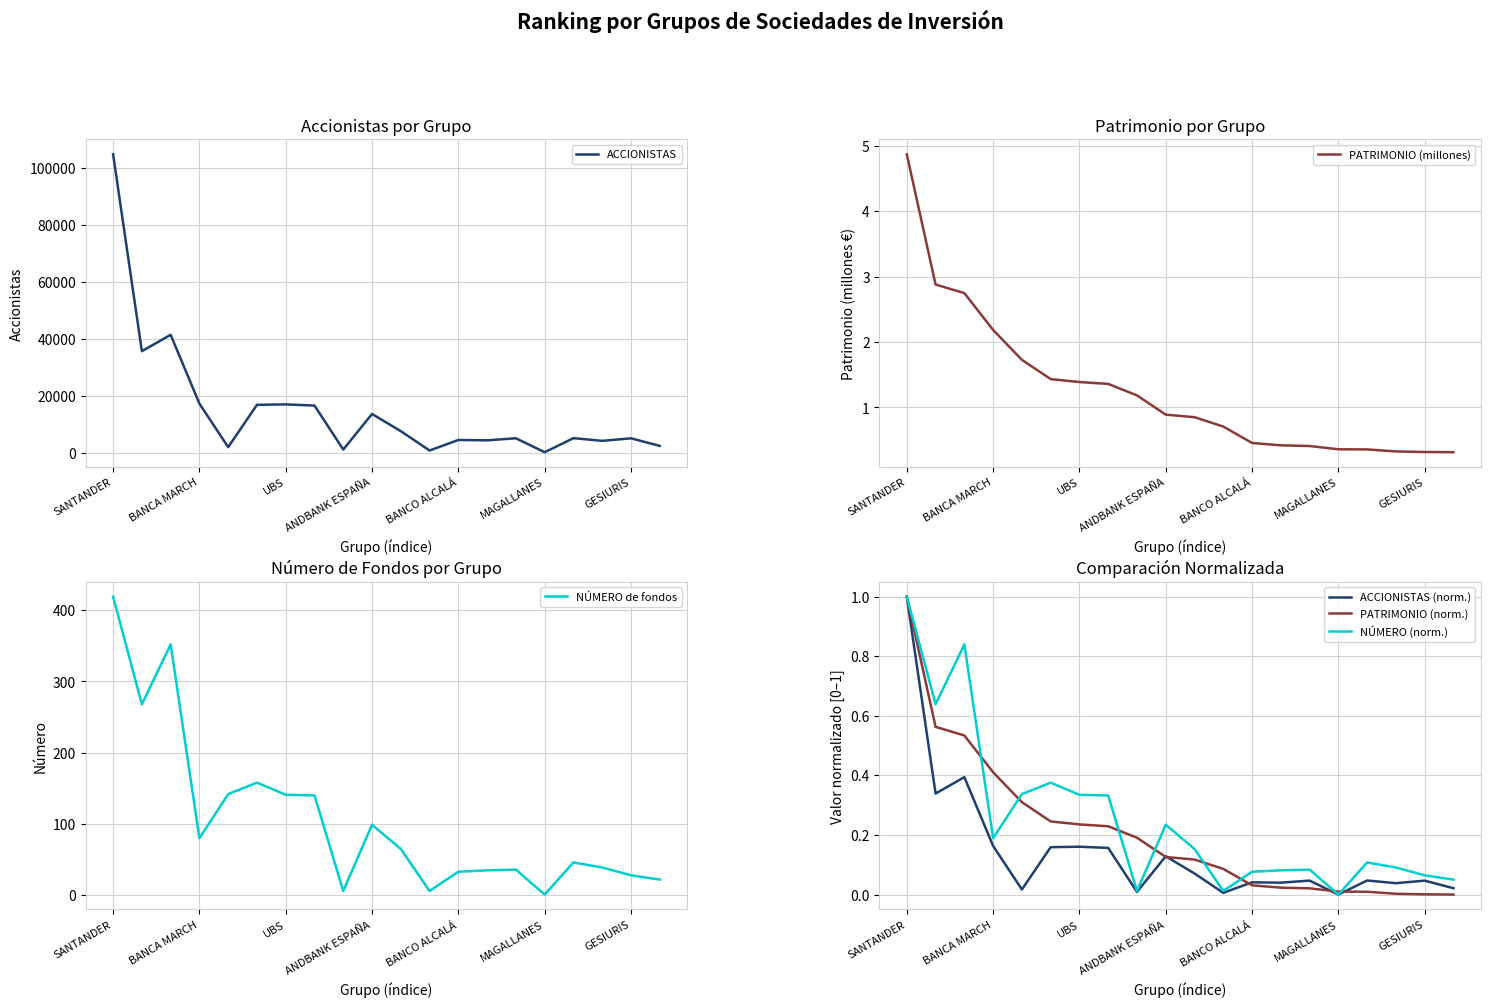

What is the lowest value of the PATRIMONIO (millones) series?

0.3